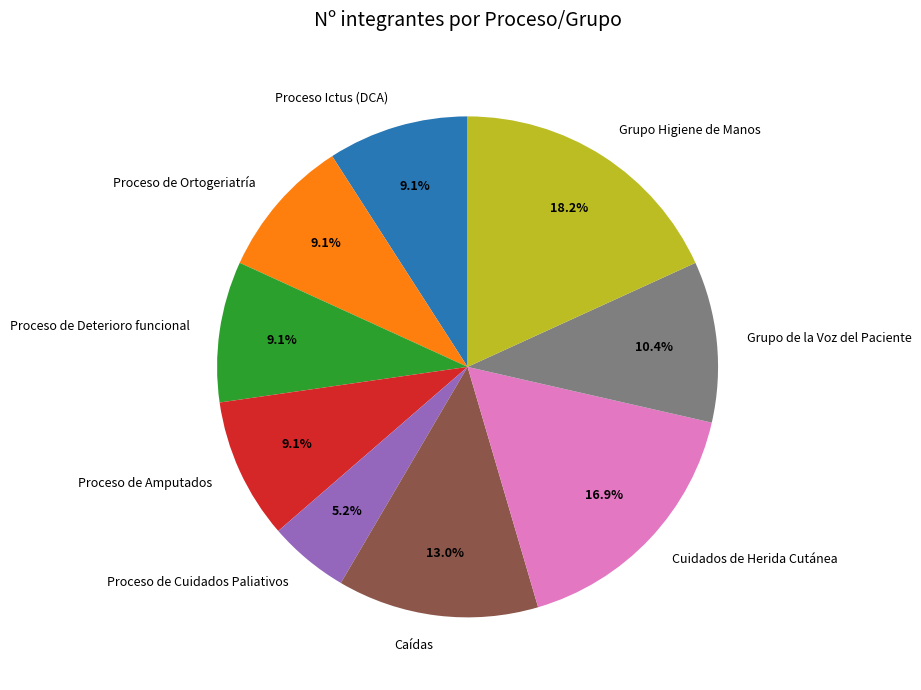

Which category has the biggest portion of the pie?

Grupo Higiene de Manos